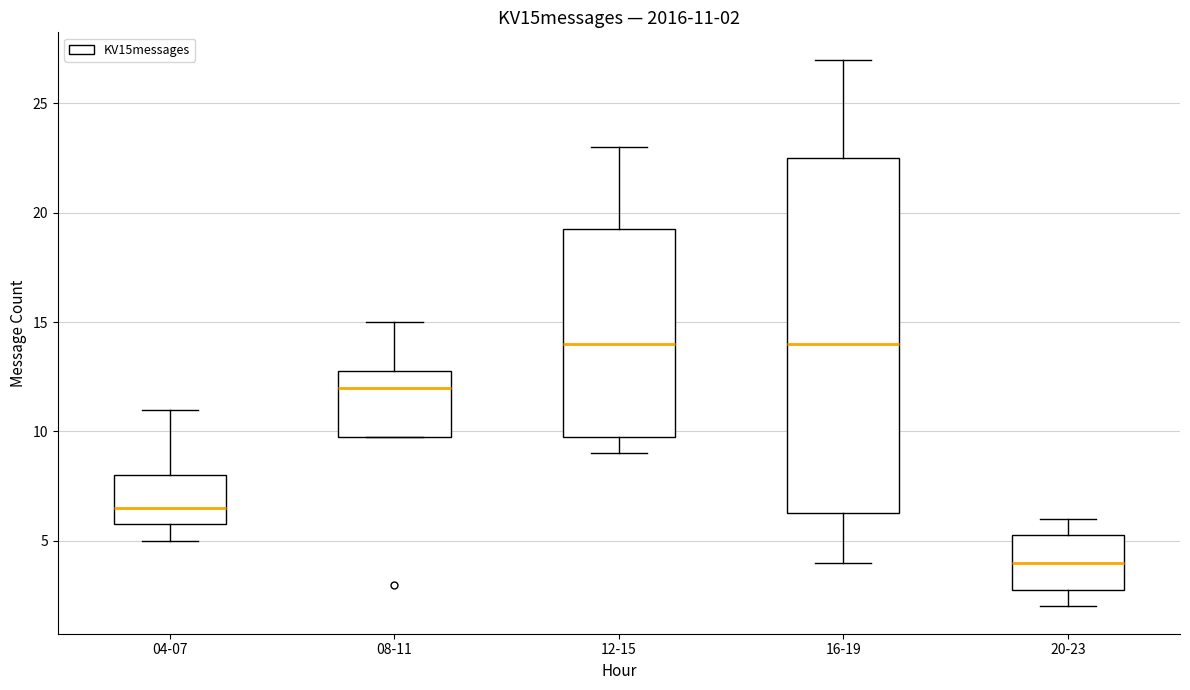

Which box has the lowest median line?

20-23